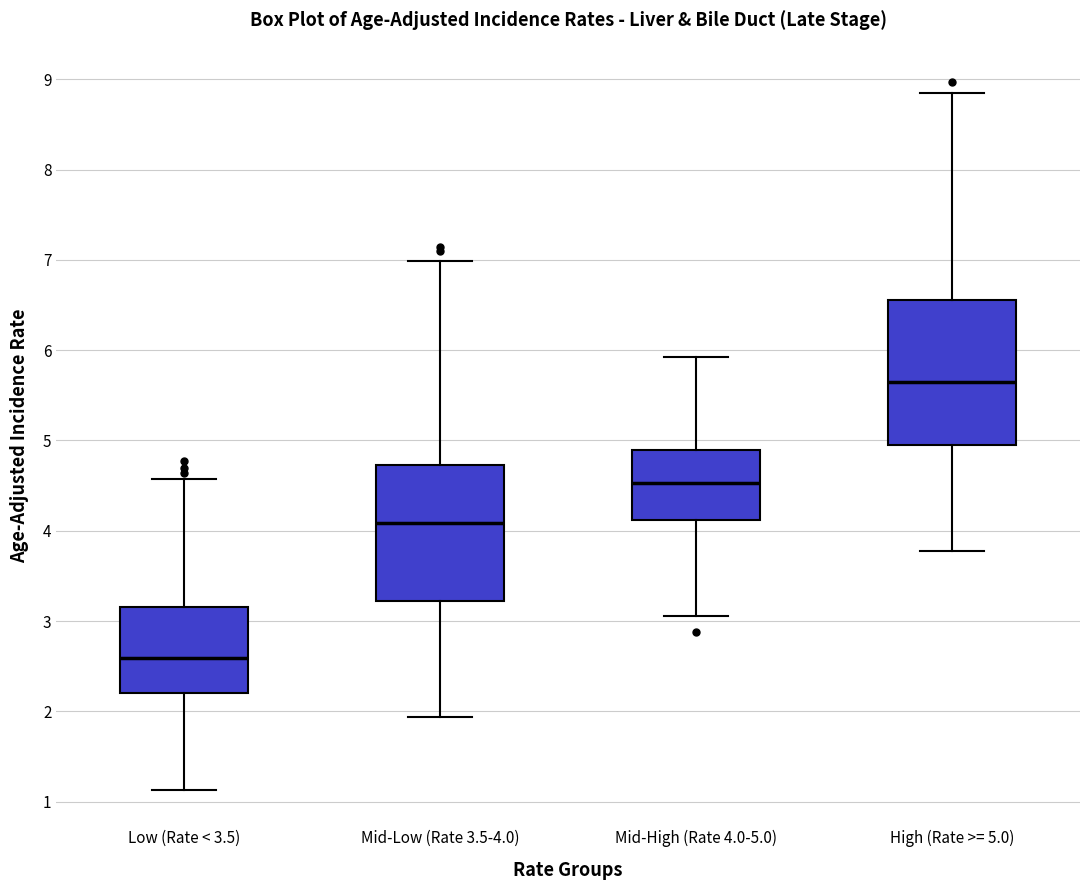

Which box has the highest median line?

High (Rate >= 5.0)